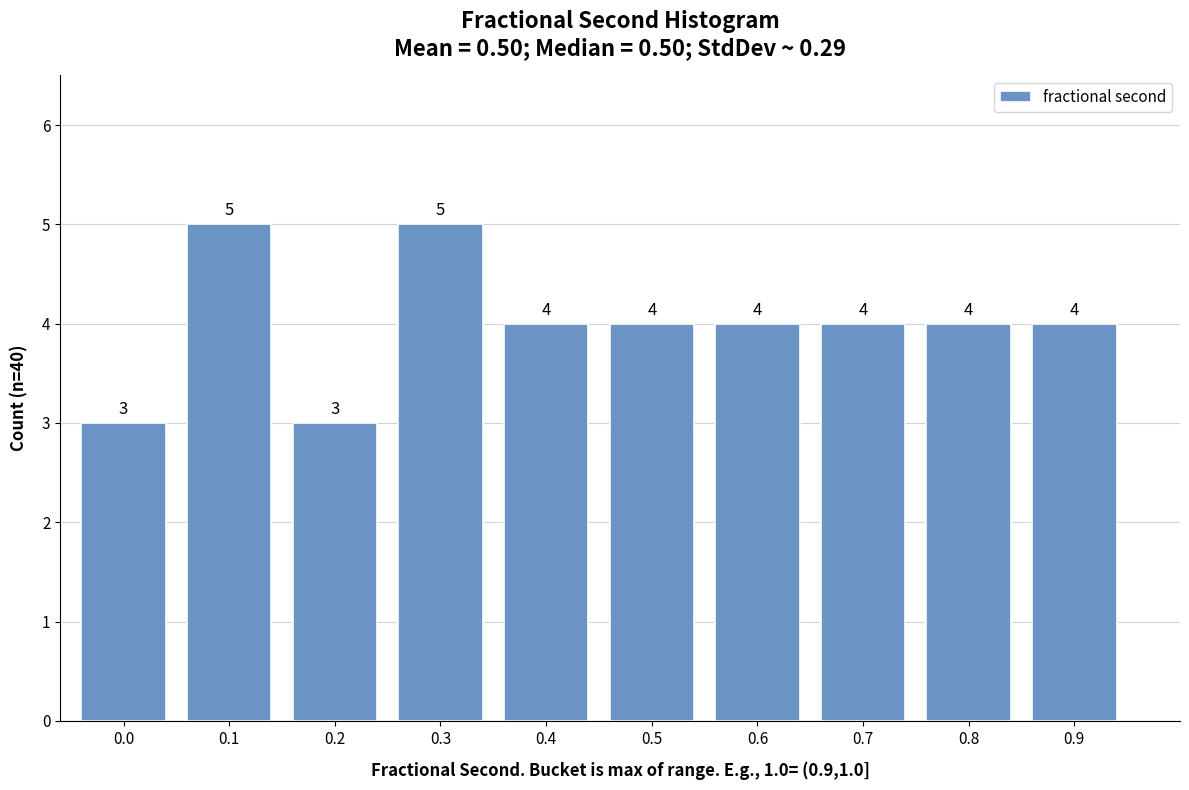

Reading left to right, transcribe all the data shown in this chart.

3	5	3	5	4	4	4	4	4	4